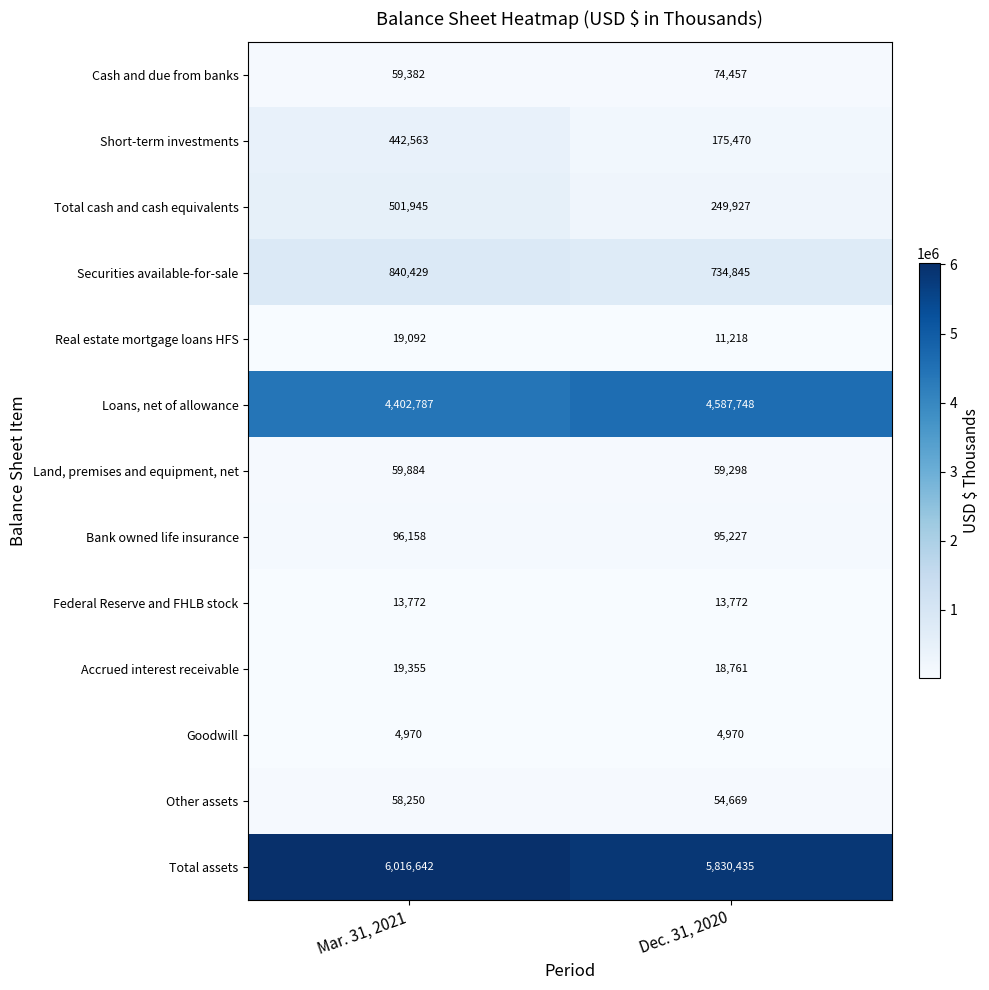

What is the approximate value of Total assets at Mar. 31, 2021?

6016642